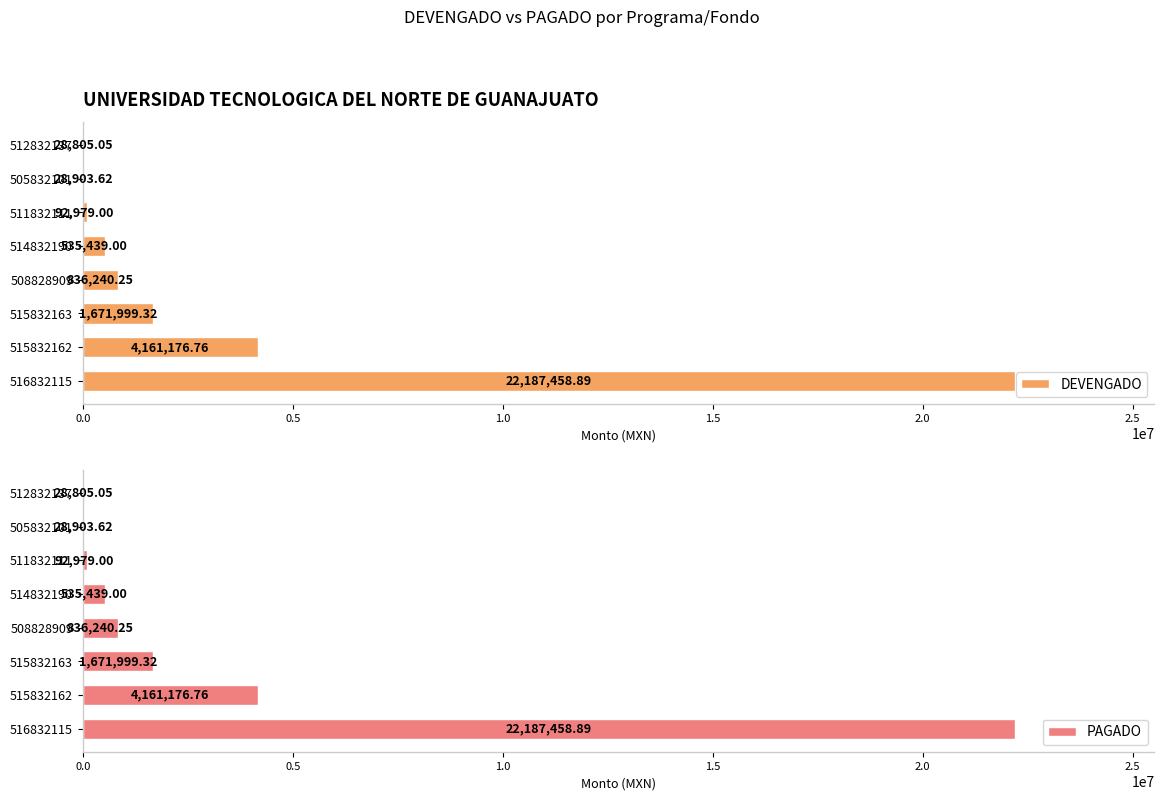

How many series are shown in this chart?

2